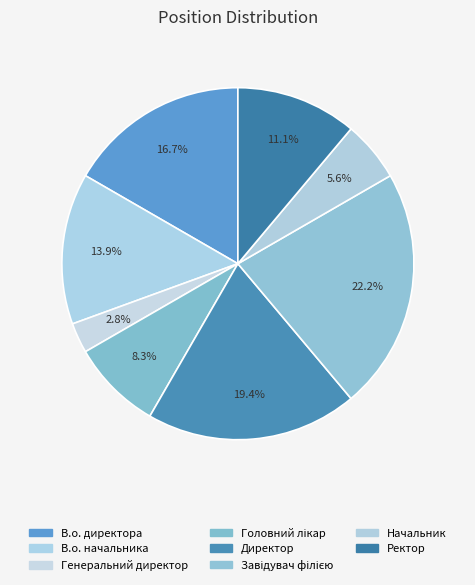

How much of the chart is everything except Завідувач філією?

77.8%